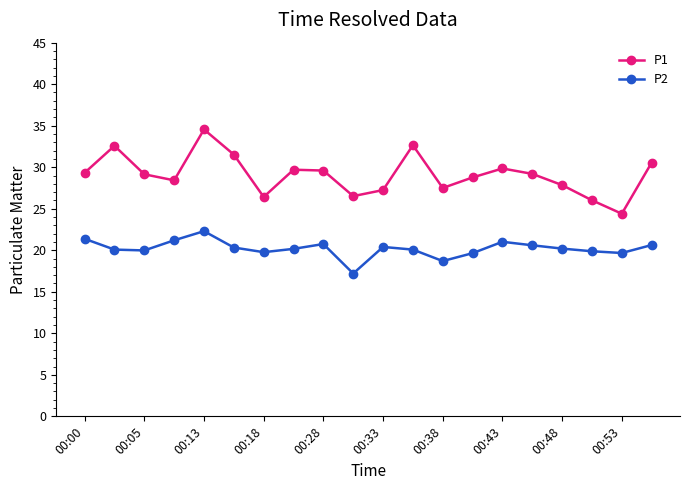

Which series has the widest spread of values?

P1